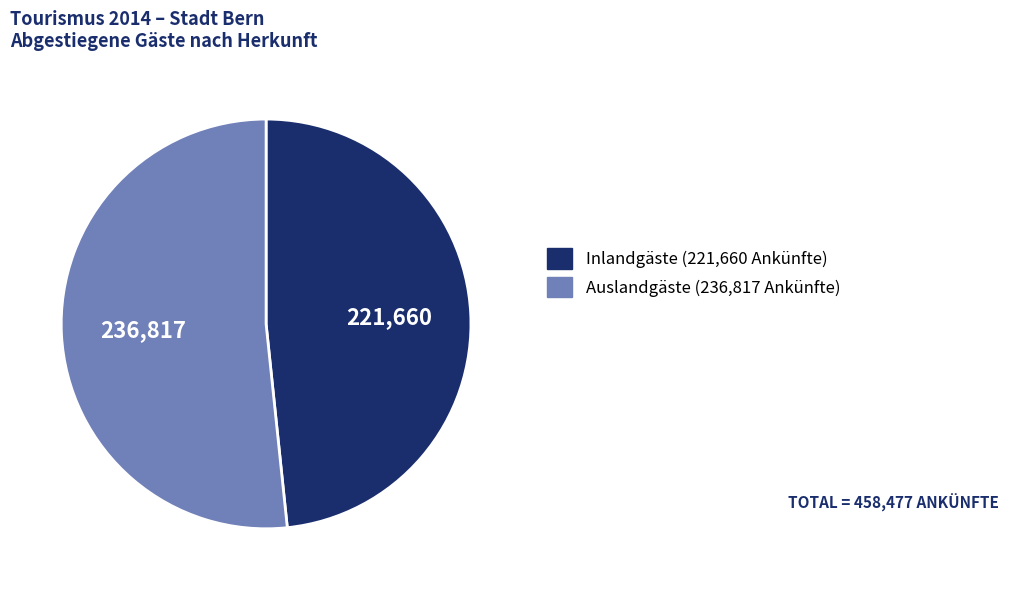

Is there any slice that represents more than half of the pie?

Yes